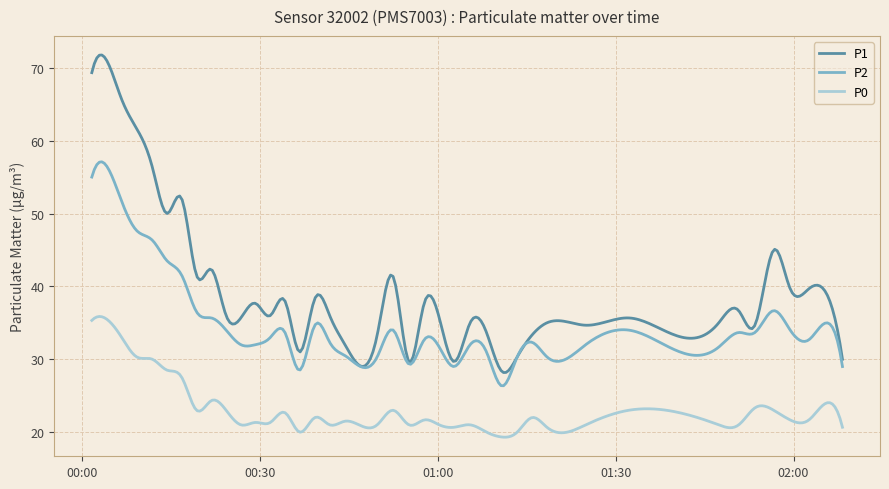

True or false: P0 and P2 cross at least once.

False